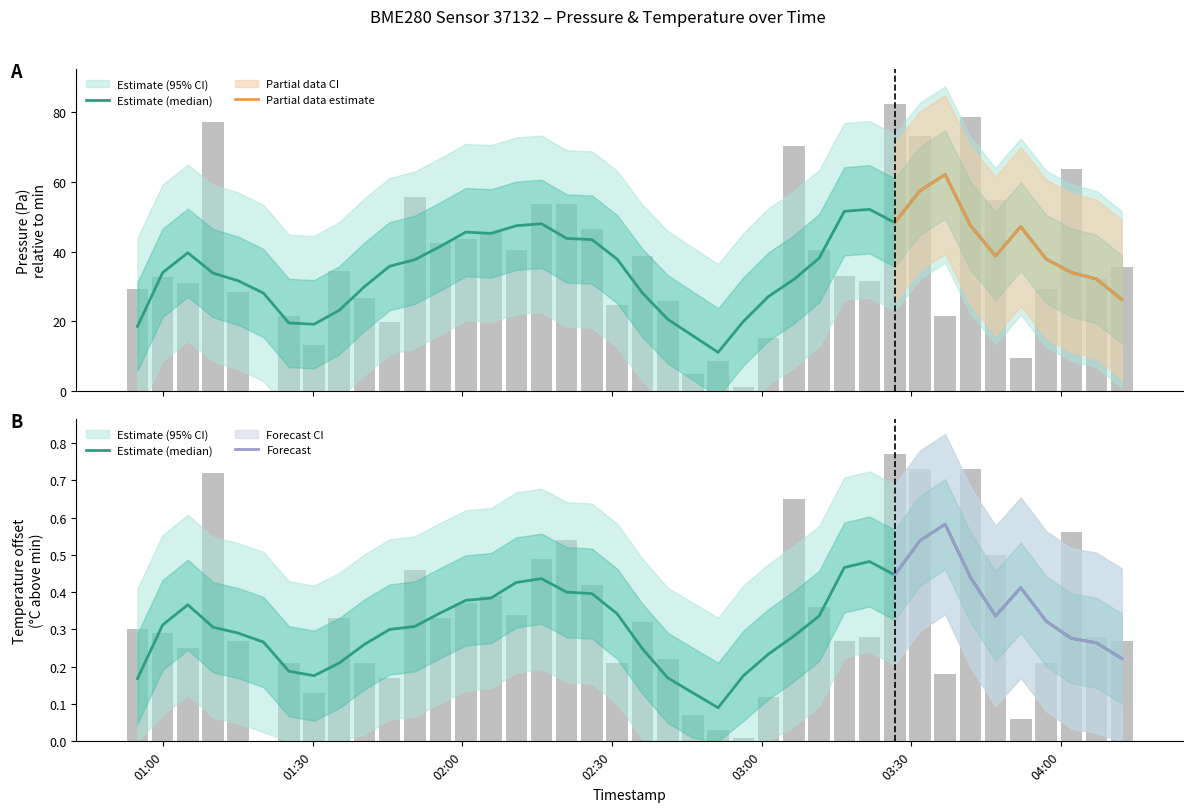

Reading left to right, transcribe all the data shown in this chart.

pressure: 29.2	32.7	31.0	77.1	28.6	0.0	21.7	13.2	34.4	26.8	20.0	55.7	42.5	43.7	45.8	40.5	53.8	53.6	46.4	24.8	38.9	25.8	4.9	8.8	1.1	15.2	70.2	40.6	33.1	31.6	82.4	73.1	21.6	78.7	54.9	9.4	29.3	63.8	32.1	35.6
temperature: 0.3	0.3	0.2	0.7	0.3	0.0	0.2	0.1	0.3	0.2	0.2	0.5	0.3	0.4	0.4	0.3	0.5	0.5	0.4	0.2	0.3	0.2	0.1	0.0	0.0	0.1	0.7	0.4	0.3	0.3	0.8	0.7	0.2	0.7	0.5	0.1	0.2	0.6	0.3	0.3